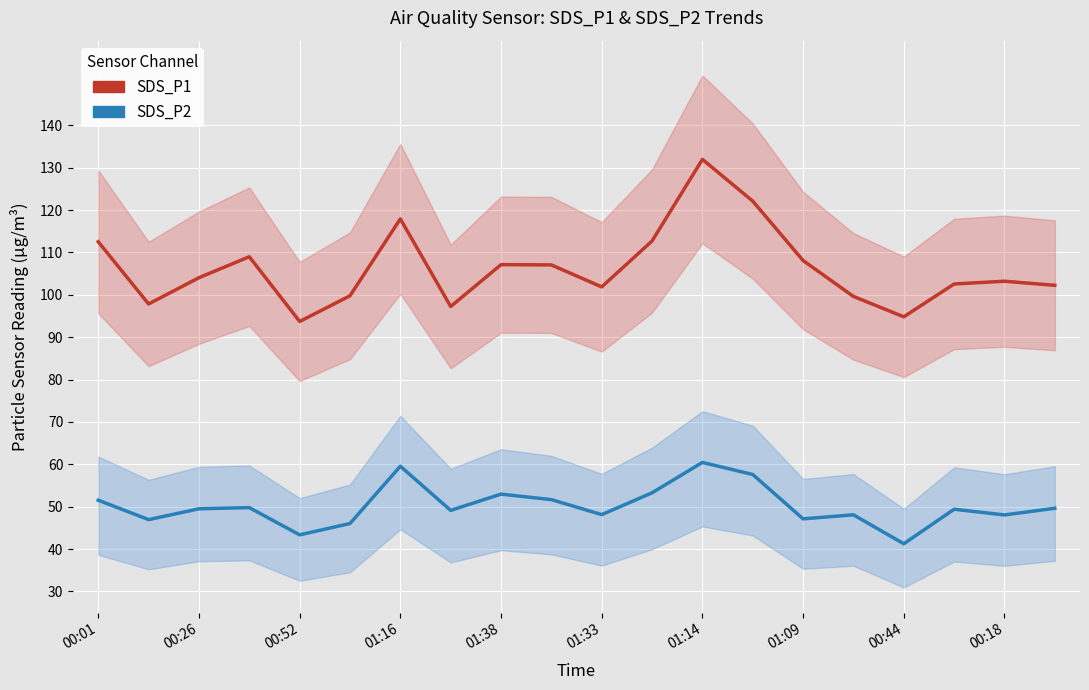

What is the spread (max minus min) of values at 19?

52.6